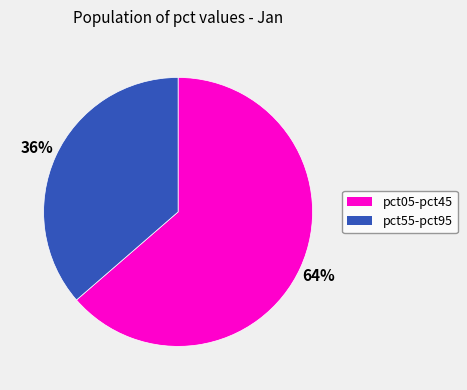

To the nearest percent, what is the average slice percentage?

50%